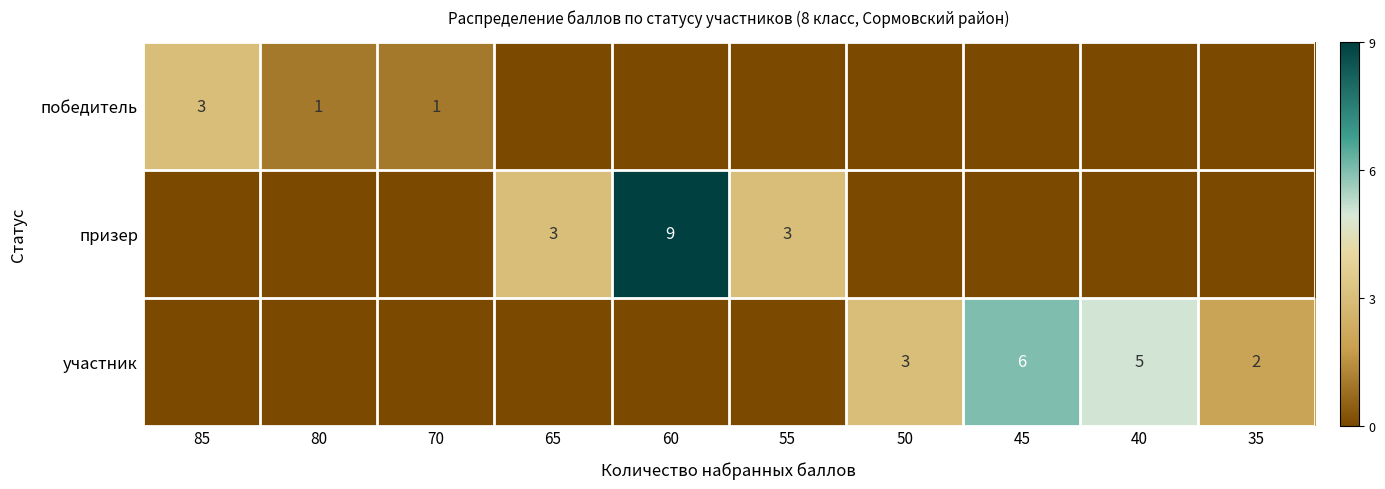

Is it true that призер equals 2 at 65?

False